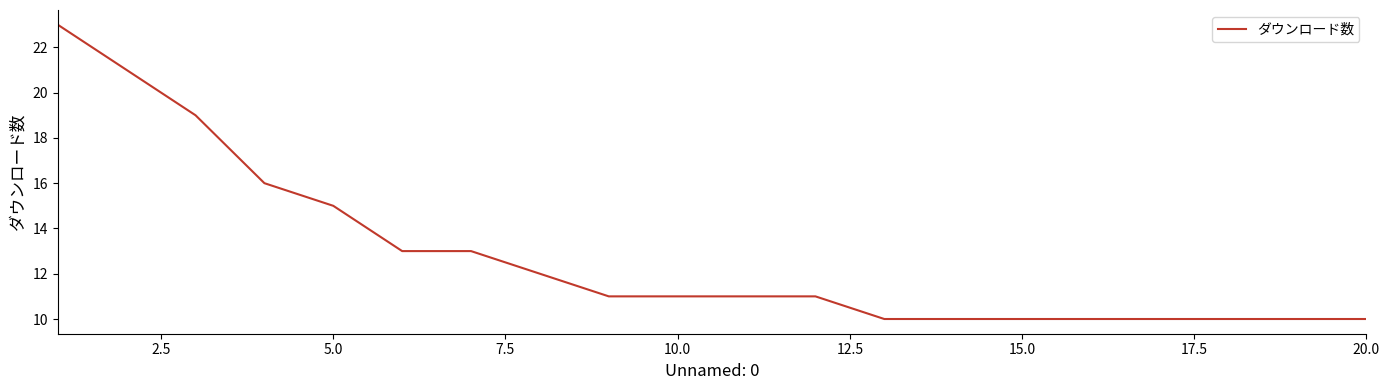

Is this an area chart (filled region under the line)?

No